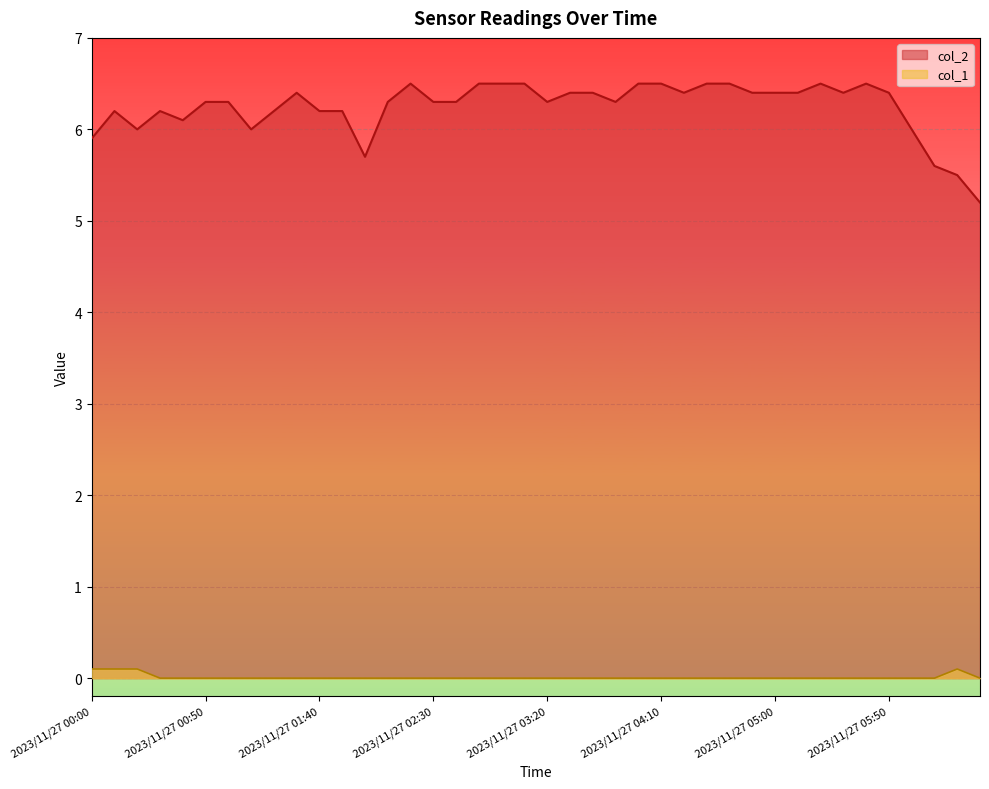

Is it true that col_2 equals 2.7 at 2023/11/27 04:10?

False